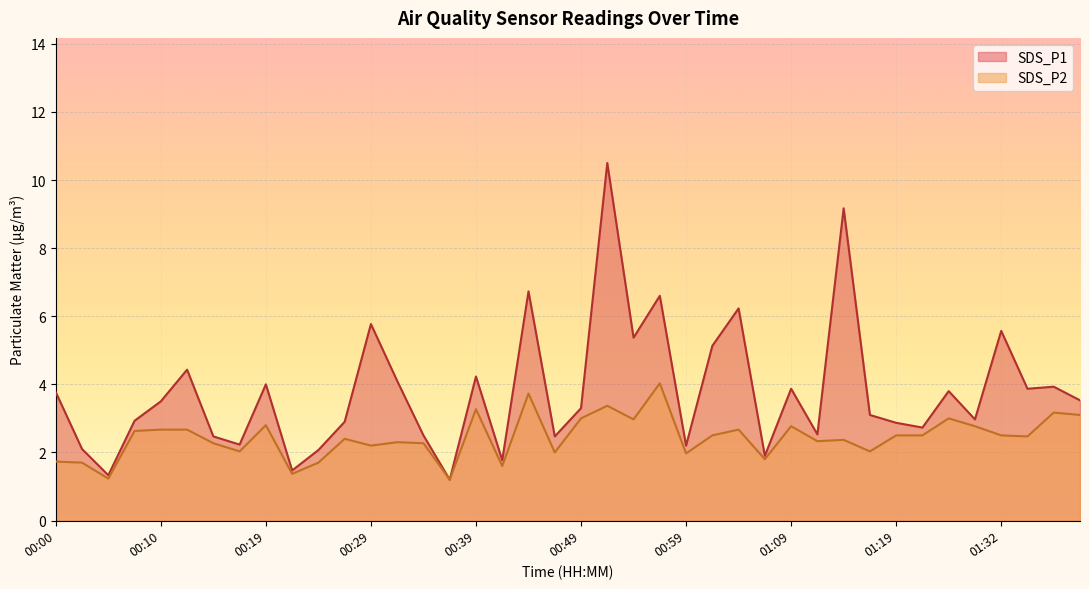

What is the spread (max minus min) of values at 00:49?

0.3